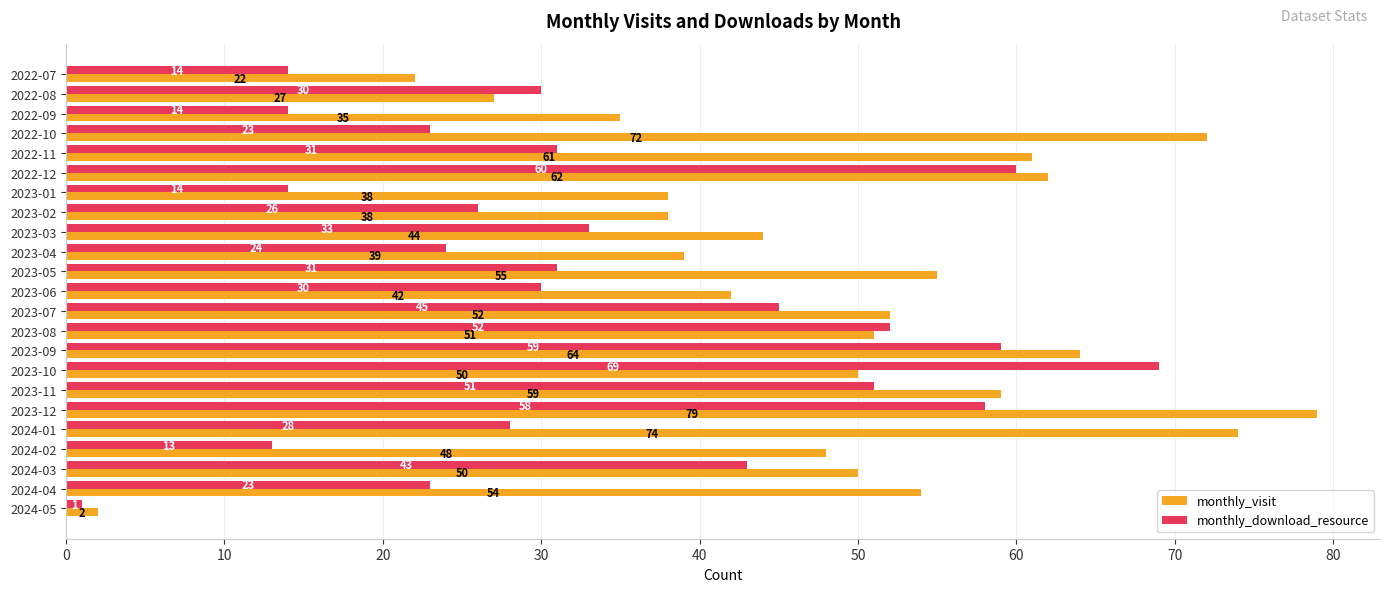

What is the greatest value displayed?

79